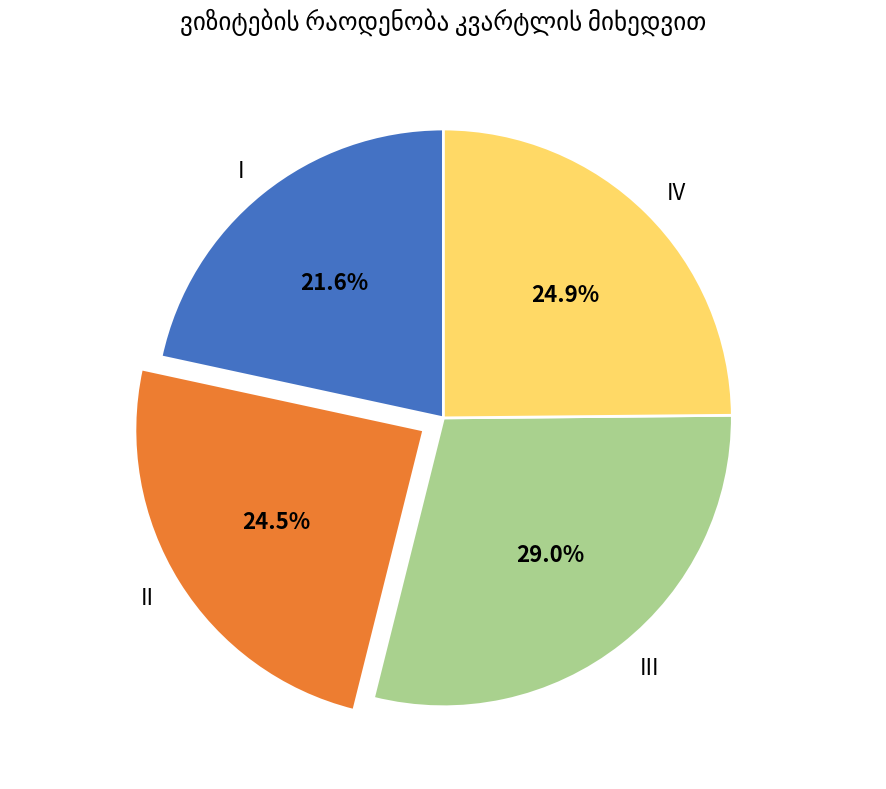

Which has a higher value, I or III?

III